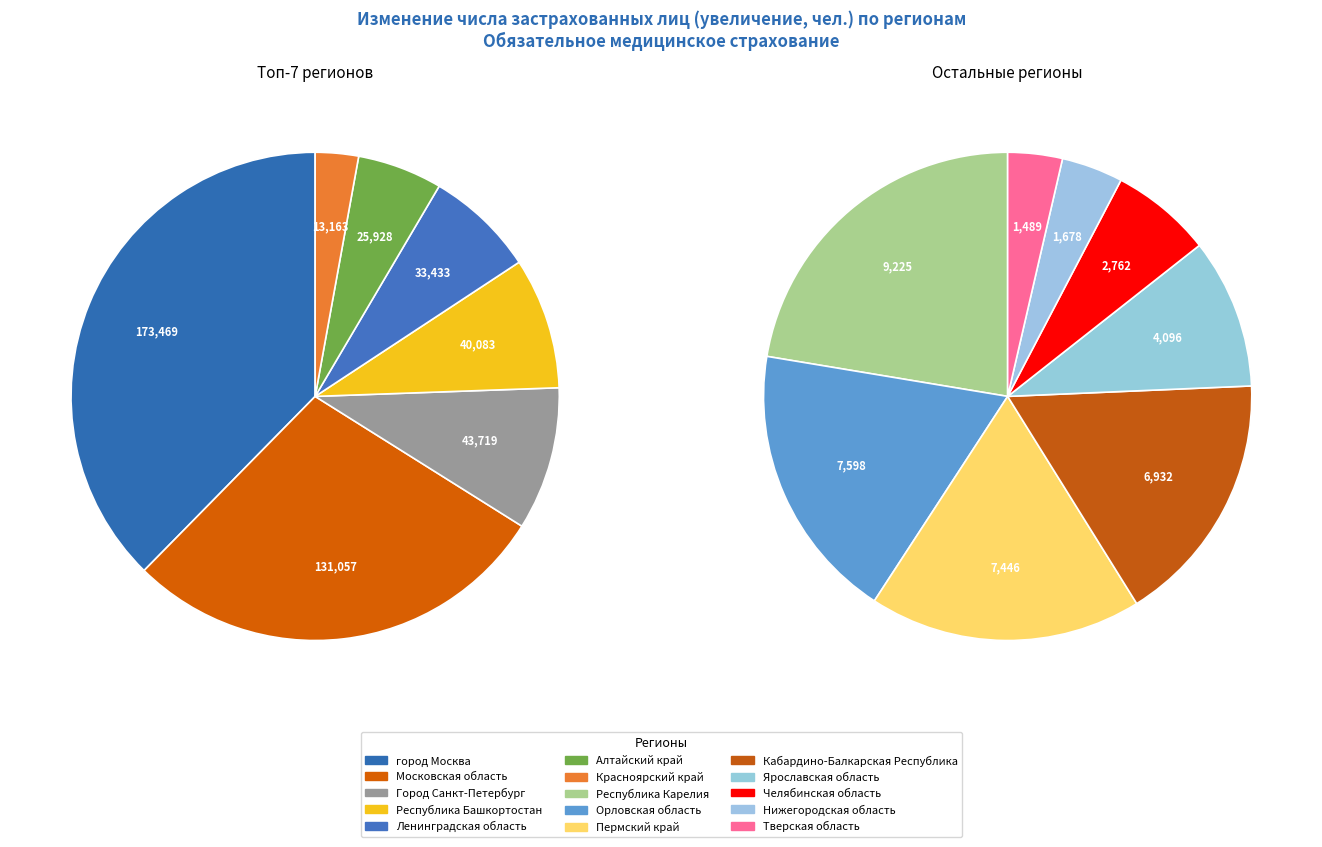

Does Город Санкт-Петербург represent more than half of the total?

No